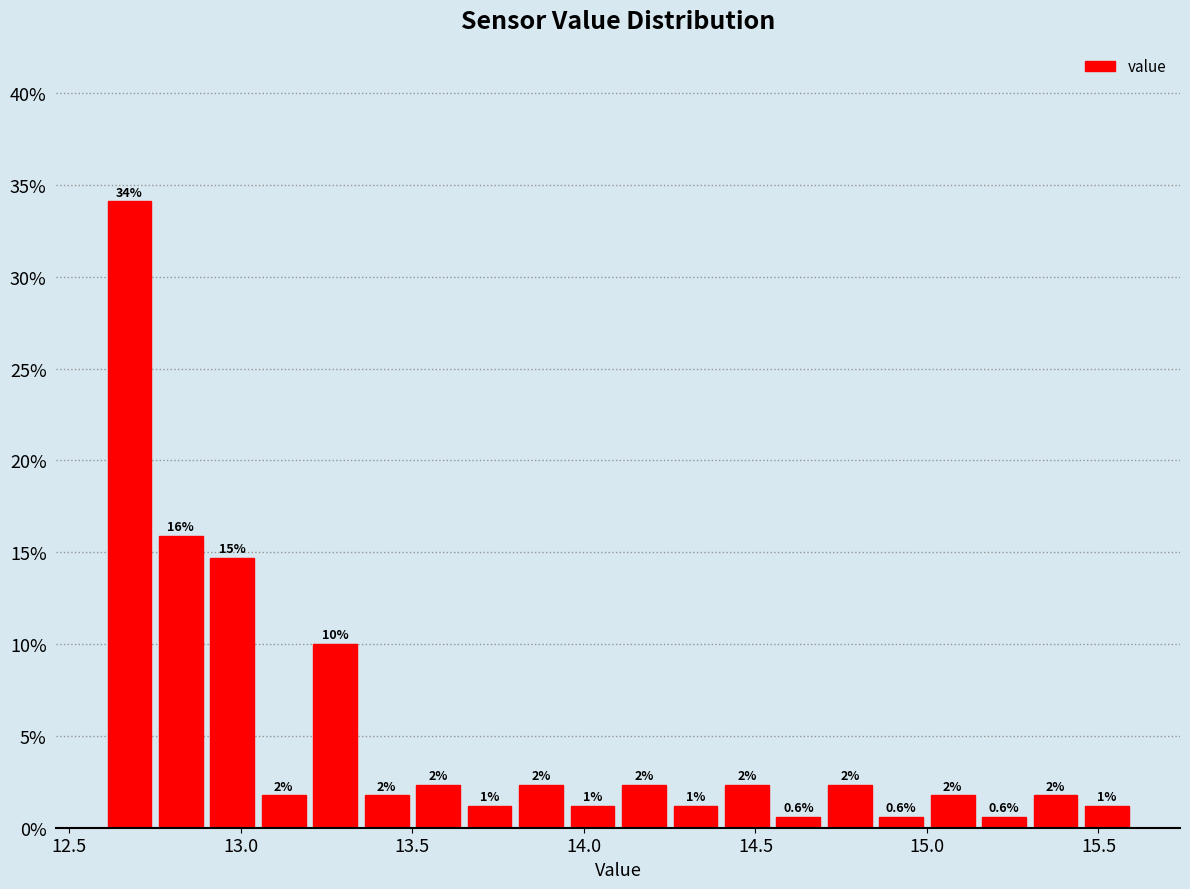

Around what value on the x-axis is the tallest bar? Give the approximate position of its centre, as read against the axis.

12.70